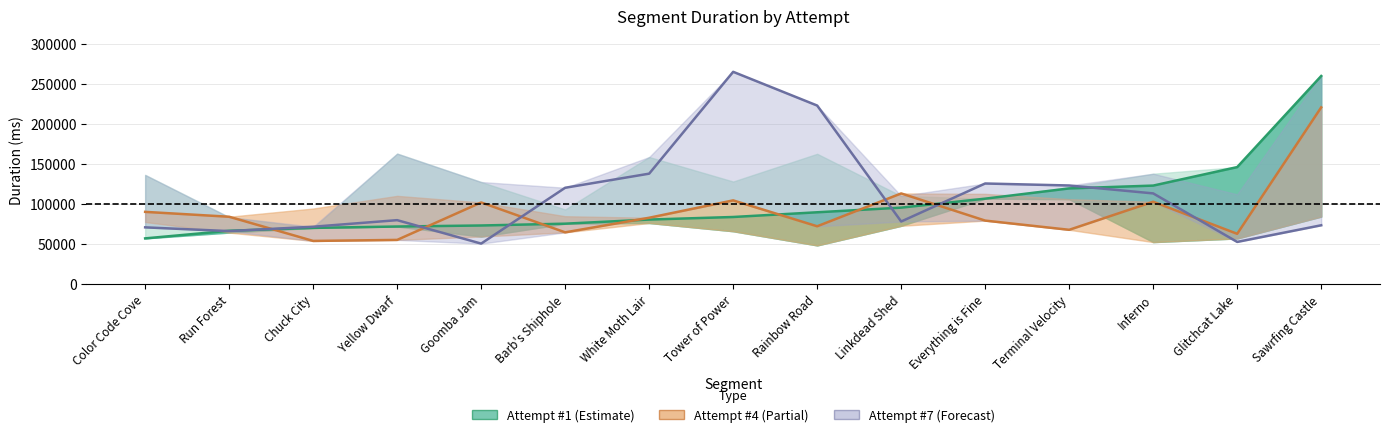

Count the number of data series in this chart.

3